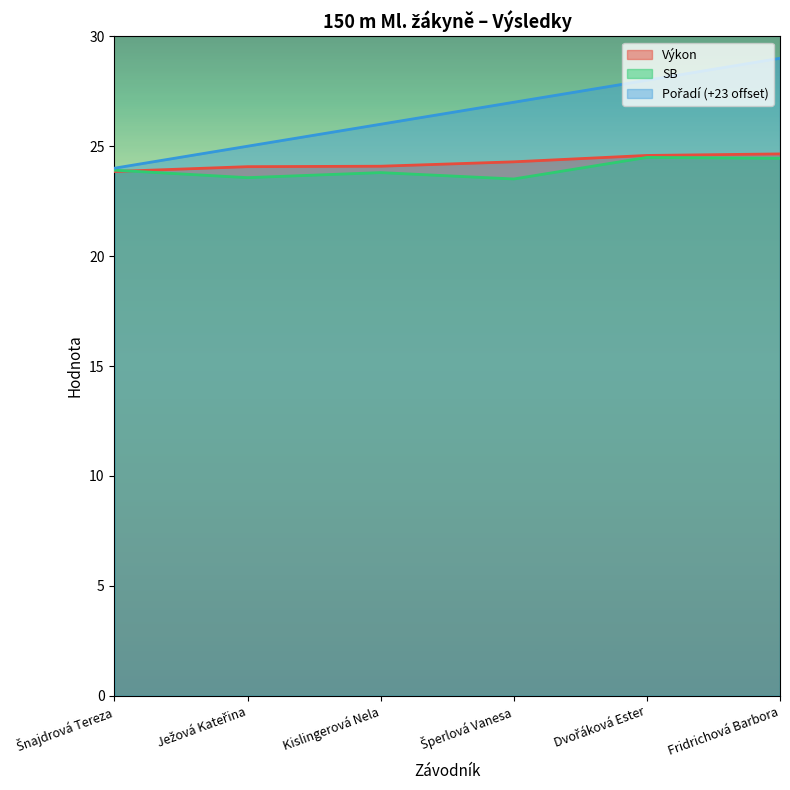

True or false: SB and Pořadí cross at least once.

False